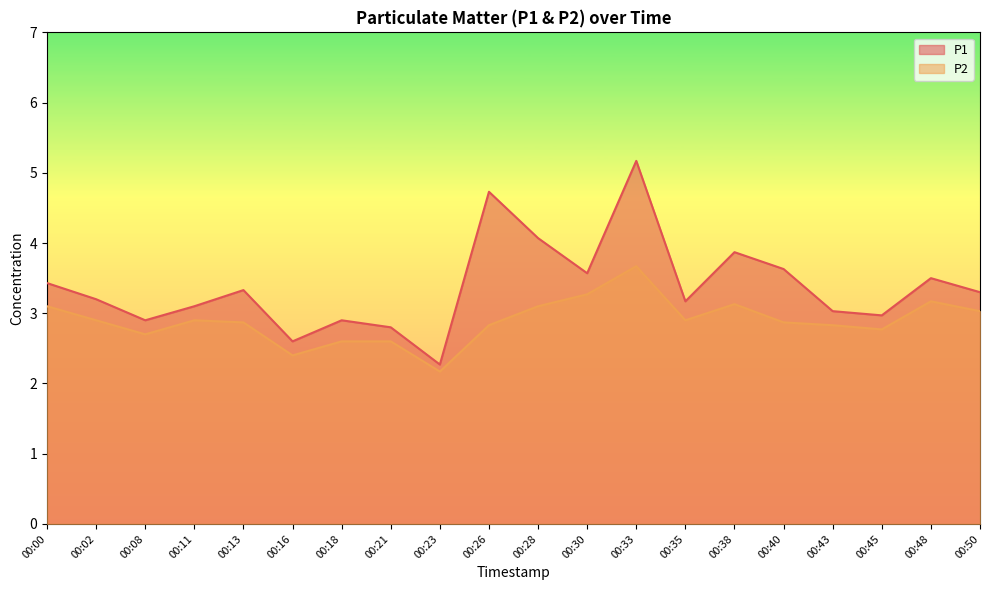

At which category does the chart reach its minimum across all series?

00:23